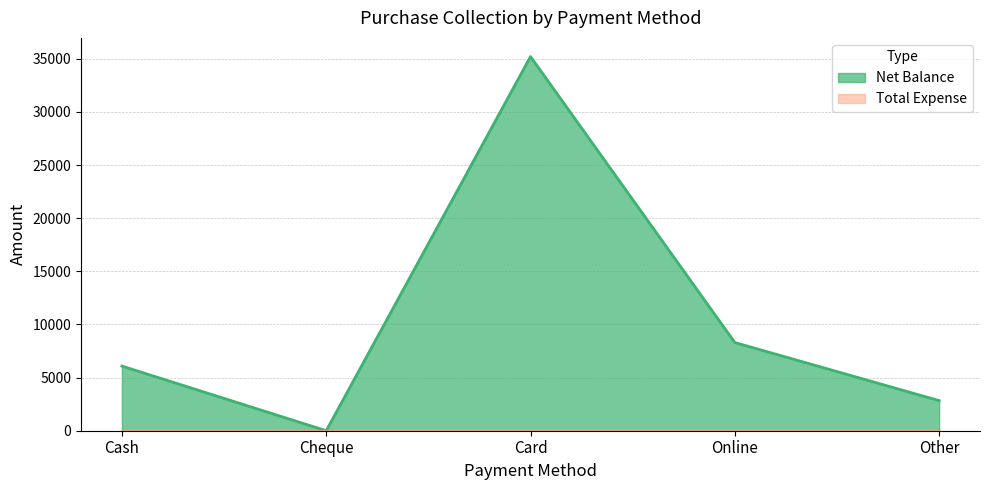

What is the average value?

10485